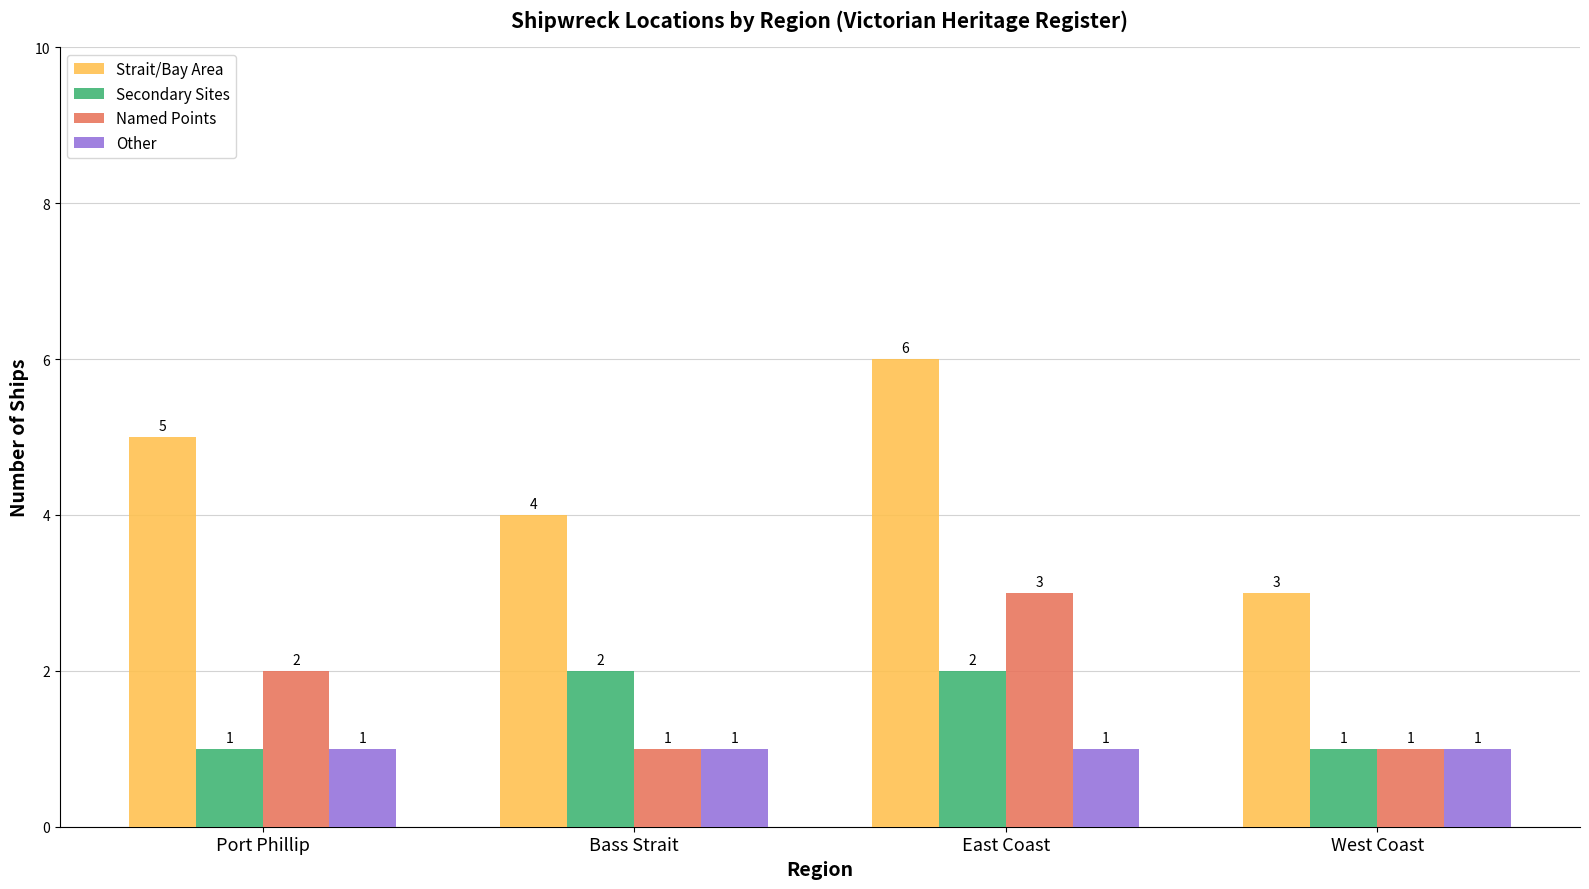

What is the greatest value displayed?

6